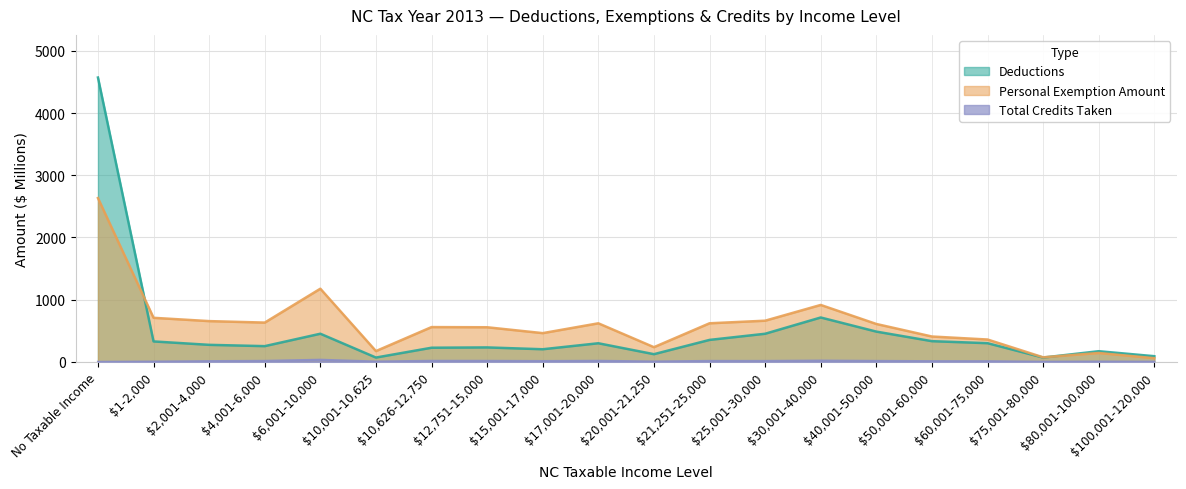

What is the label of the 4th point from the right?

$60,001-75,000